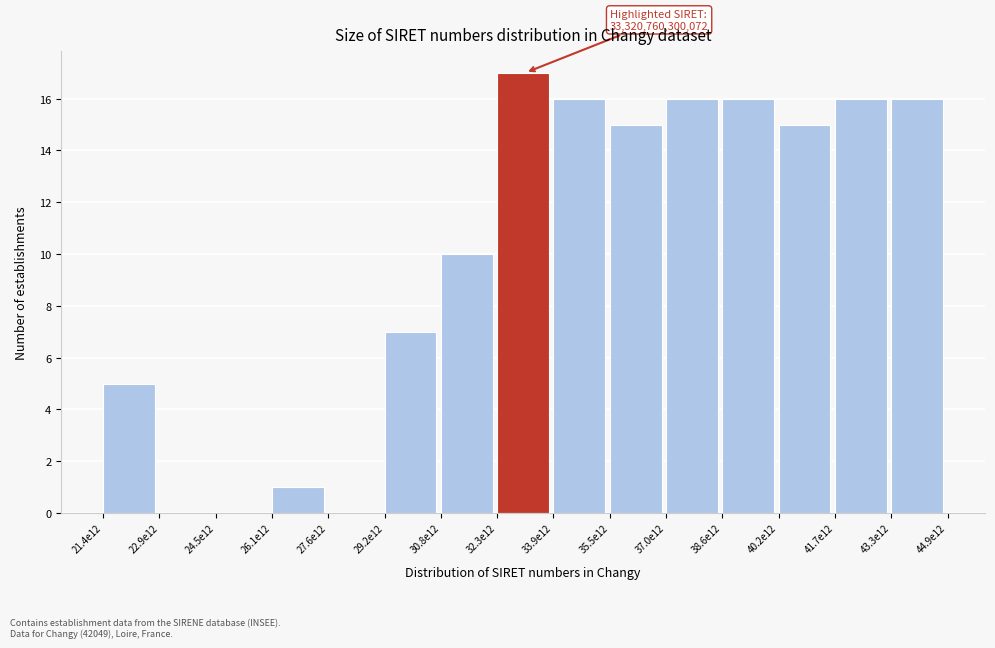

Reading right to left, what are all the values shown in this chart?

43.3e12=16	41.7e12=16	40.2e12=15	38.6e12=16	37.0e12=16	35.5e12=15	33.9e12=16	32.3e12=17	30.8e12=10	29.2e12=7	27.6e12=0	26.1e12=1	24.5e12=0	22.9e12=0	21.4e12=5